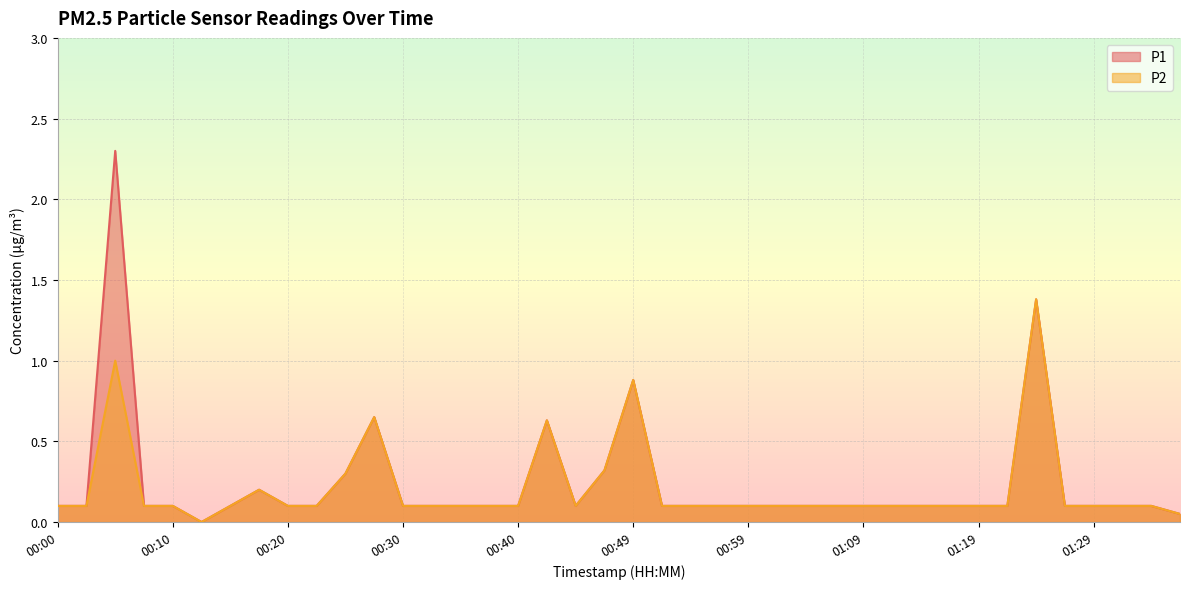

Which series changed the most between 00:05 and 00:15?

P1